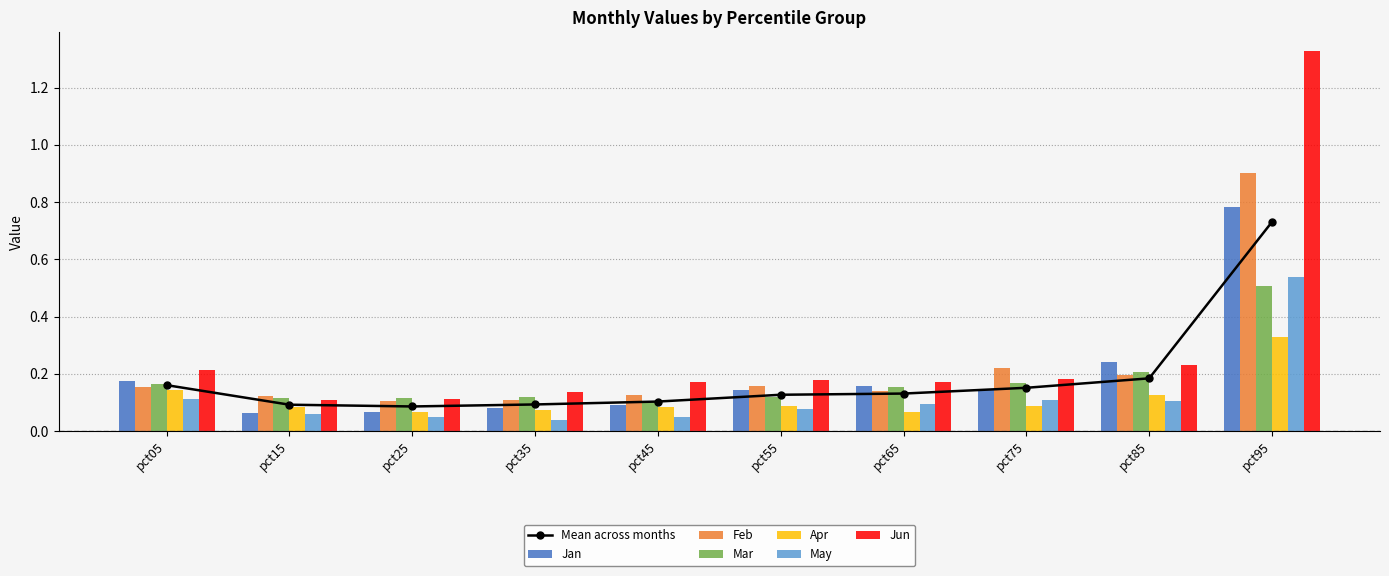

At which category is the sum across all series the highest?

pct95